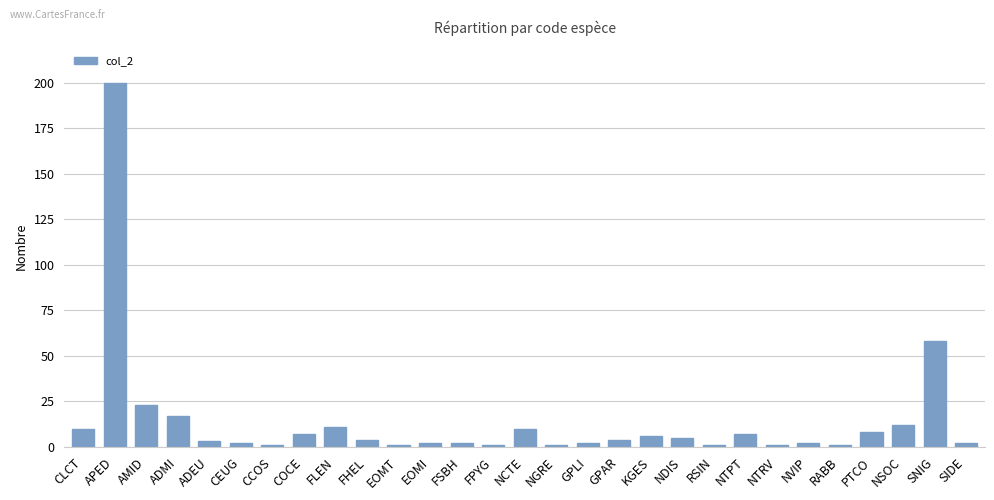

Between NDIS and CCOS, which is larger?

NDIS